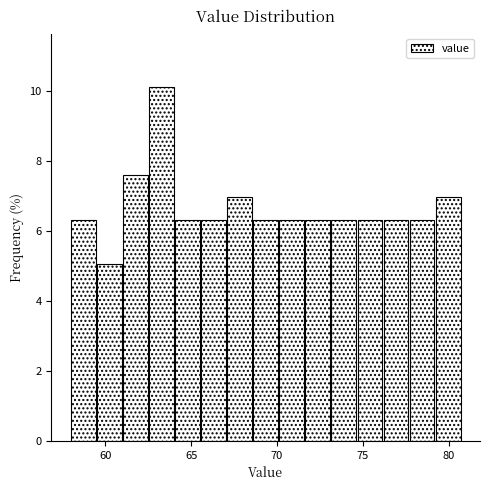

Around what value on the x-axis is the tallest bar? Give the approximate position of its centre, as read against the axis.

63.5